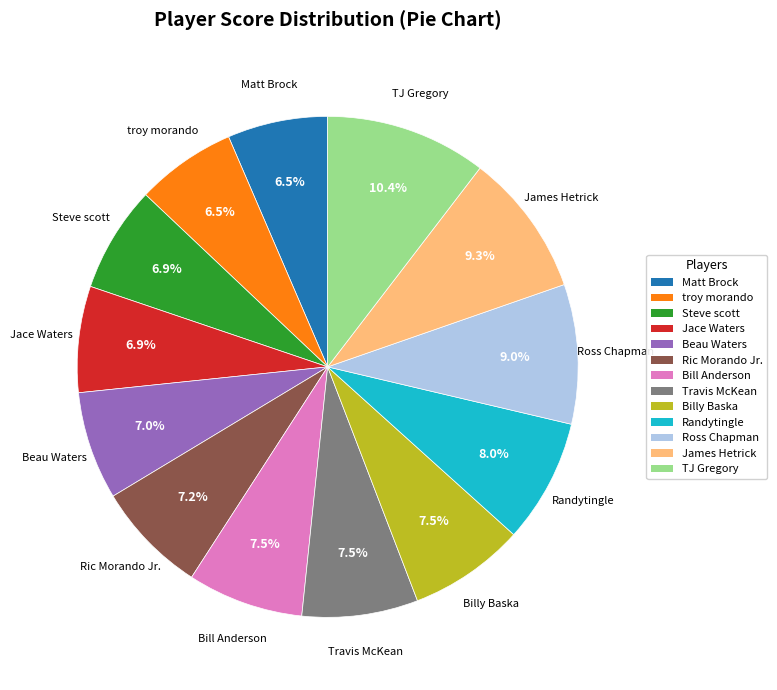

Combined, do Ric Morando Jr. and Ross Chapman account for over 50%?

No